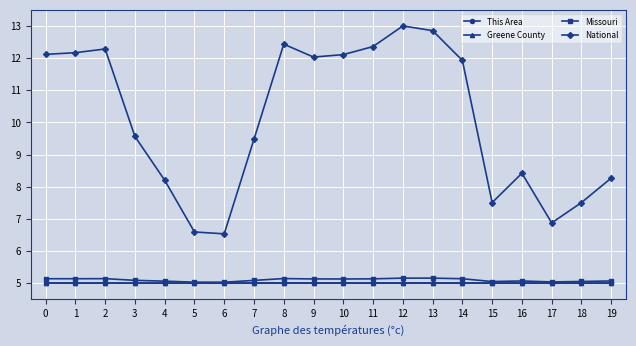

What is the highest value of the This Area series?

5.0